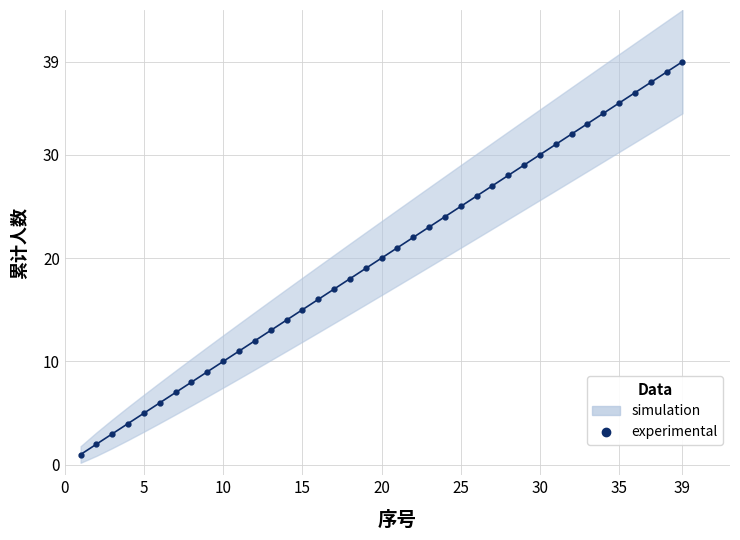

Reading right to left, transcribe all the data shown in this chart.

39	38	37	36	35	34	33	32	31	30	29	28	27	26	25	24	23	22	21	20	19	18	17	16	15	14	13	12	11	10	9	8	7	6	5	4	3	2	1